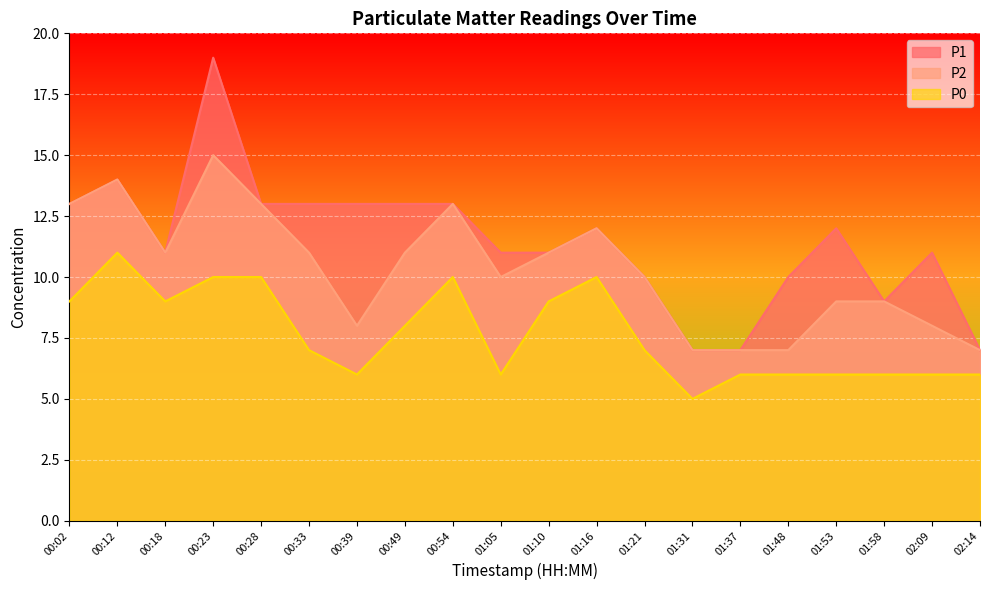

The value of P2 at 01:53 is 14. True or false?

False